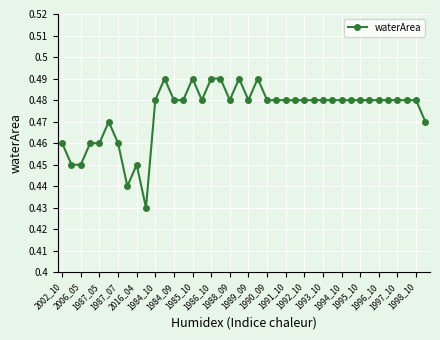

True or false: the data has more than 1 interior local peaks.

True